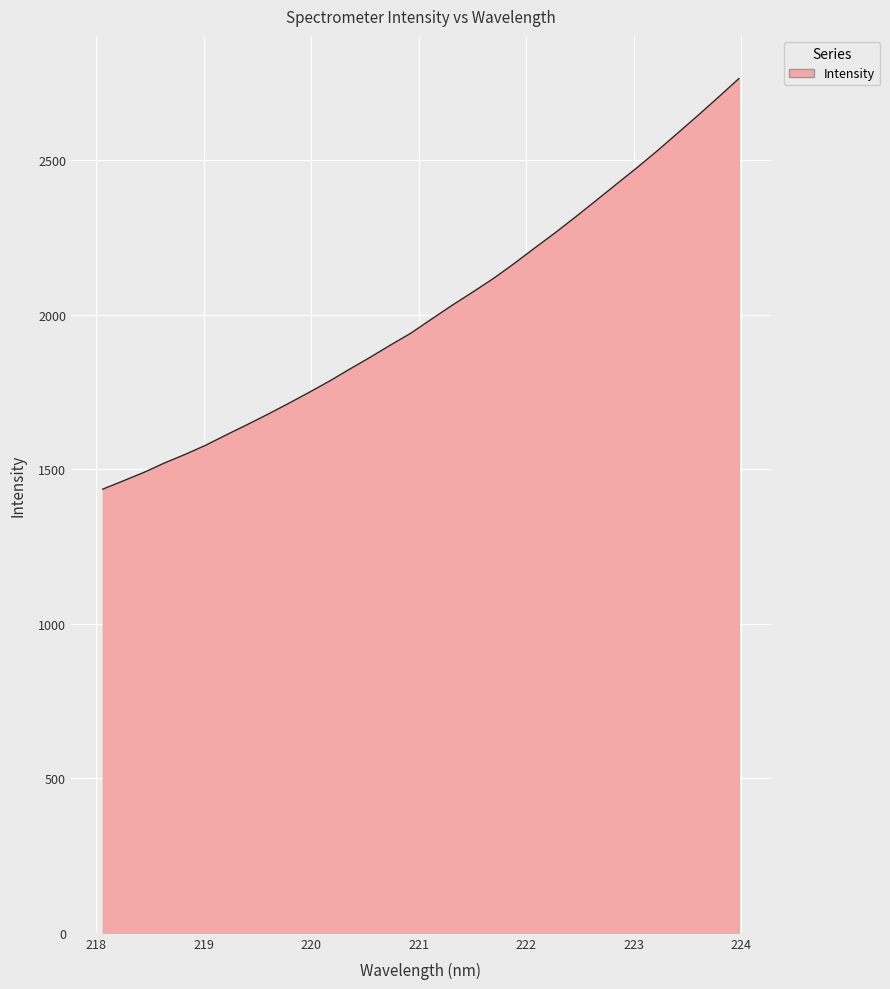

What is the difference between the maximum and minimum values?

1328.6